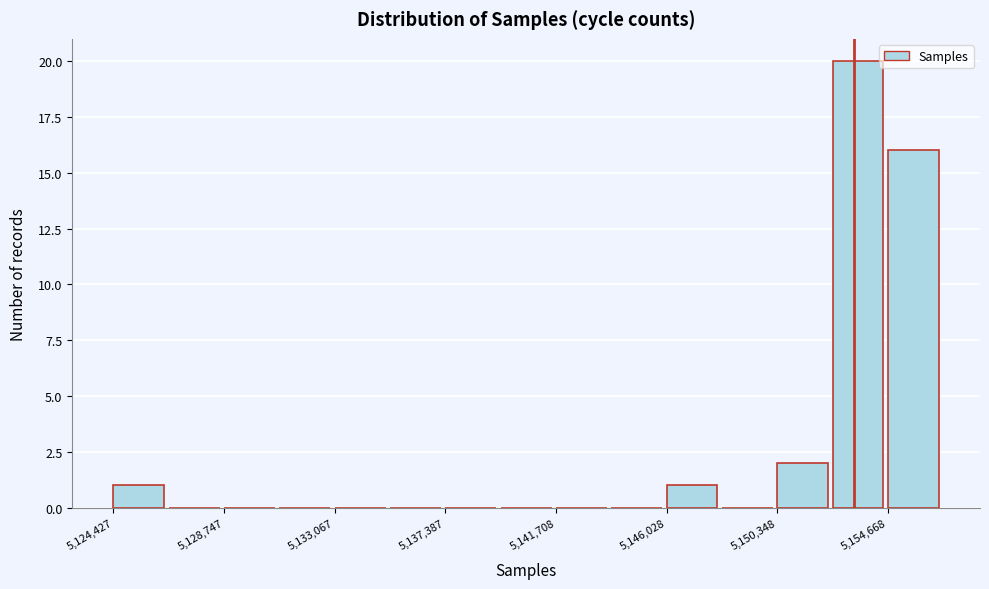

How tall is the bar that spans 5124500 to 5126500 on the x-axis? Neither the bar edges nor the heights are printed on the chart, so give them approximately, as read against the axes.

1